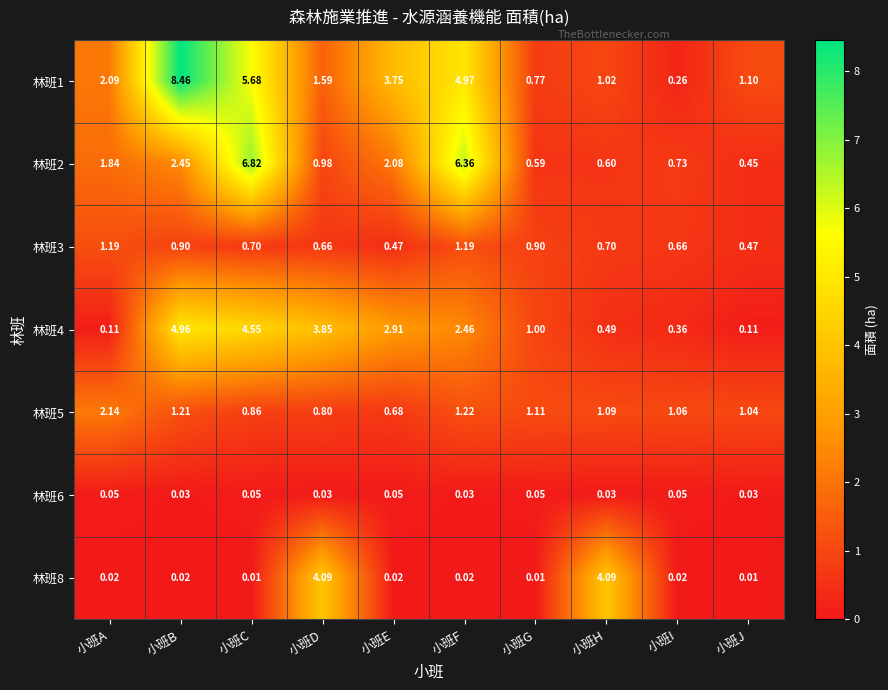

Is the value of 林班6 at 小班F greater than the value of 林班1 at 小班H?

No